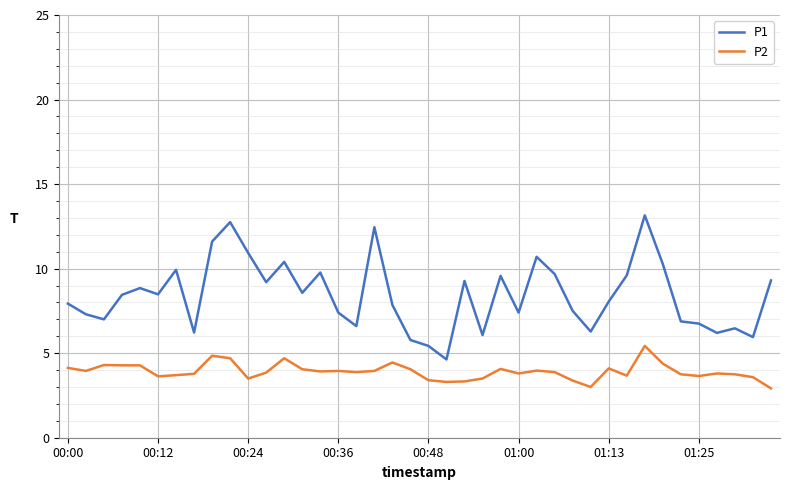

List the series in order of their overall mean, highest first.

P1, P2